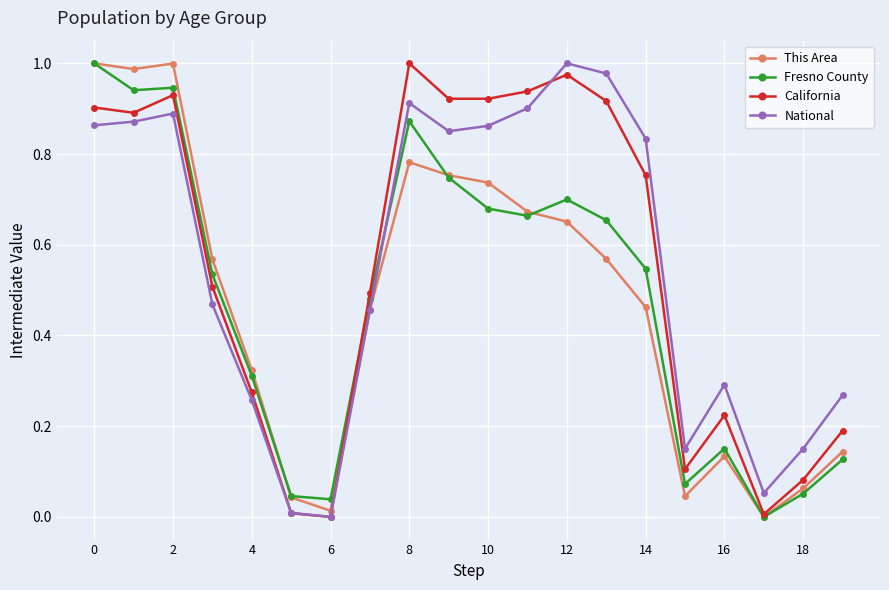

In This Area, how many points are higher than both neighbors (excluding endpoints)?

3